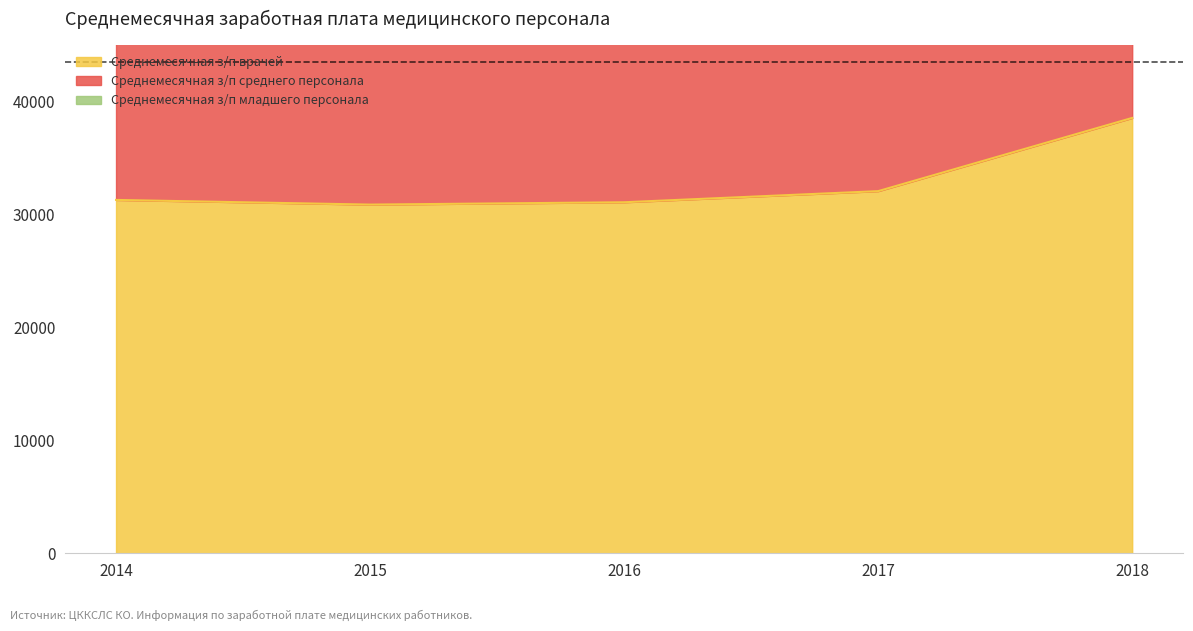

True or false: Среднемесячная з/п среднего персонала has more than 0 interior local peaks.

True